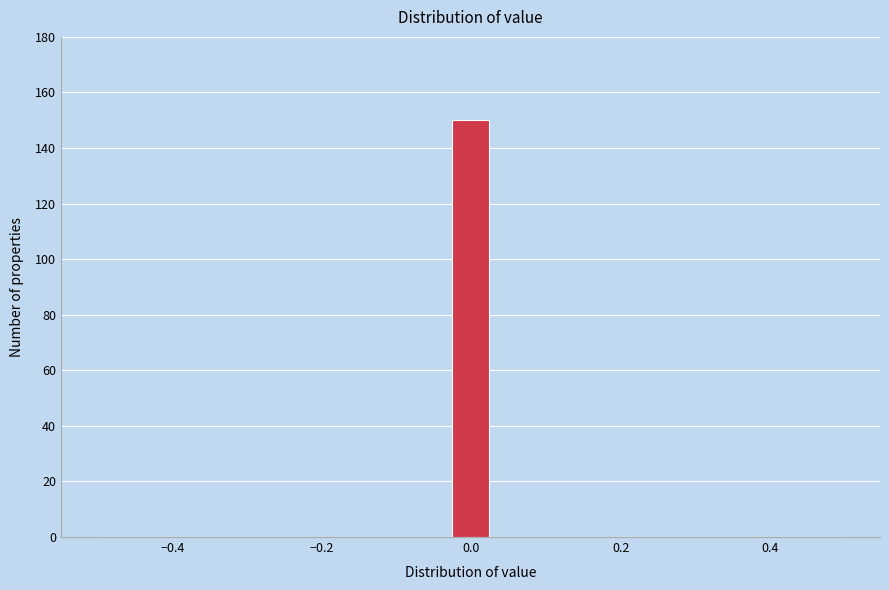

Around what value on the x-axis is the tallest bar? Give the approximate position of its centre, as read against the axis.

0.00